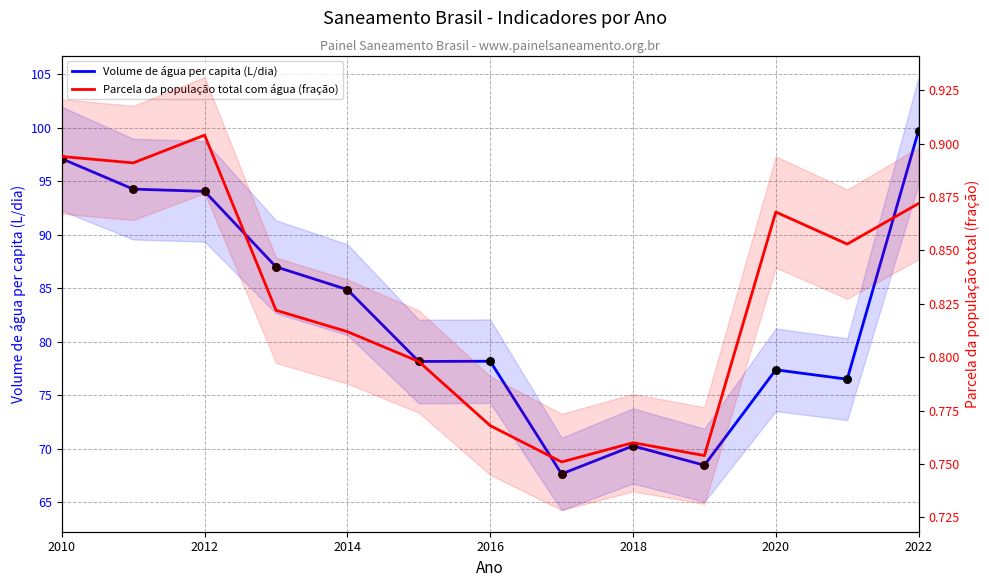

At how many categories does at least one series exceed 4?

13